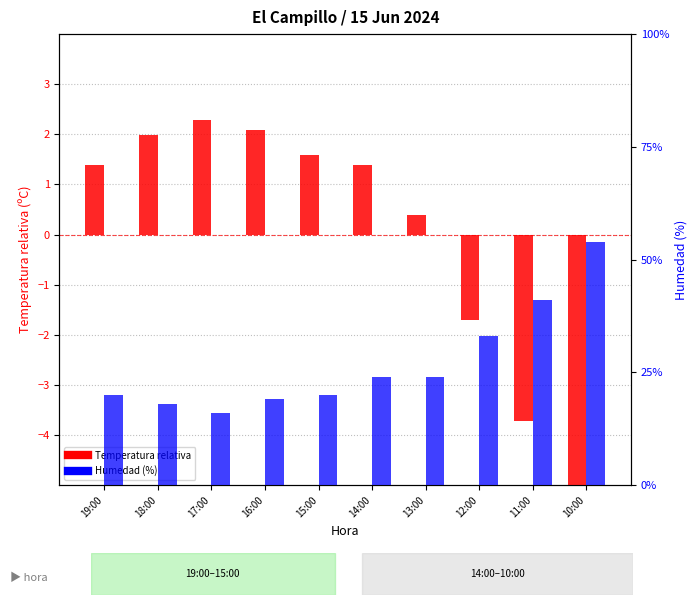

At which category is the sum across all series the highest?

10:00